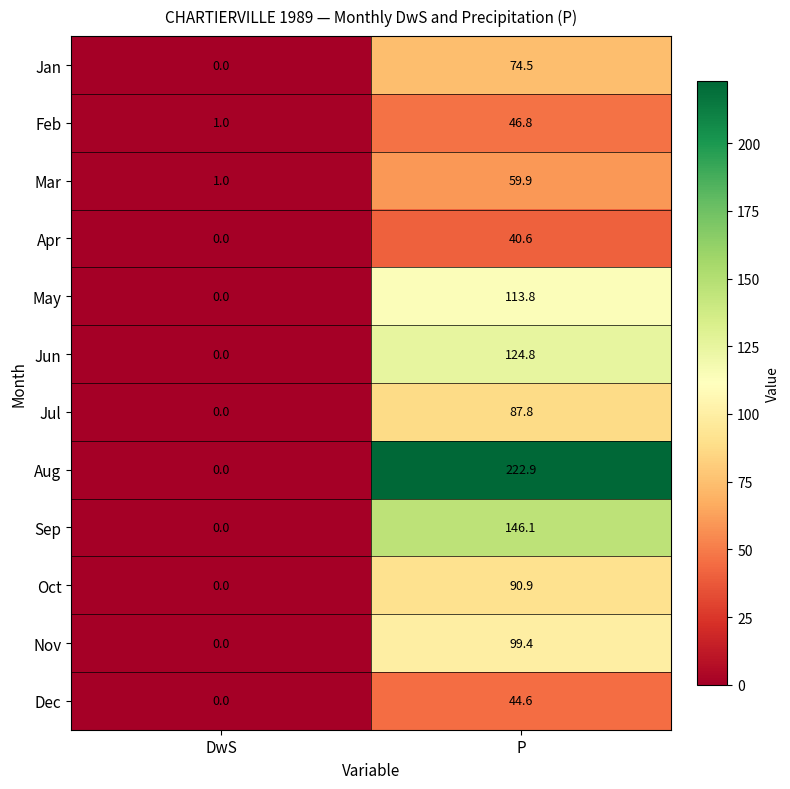

Which series has the largest range (max minus min)?

Aug